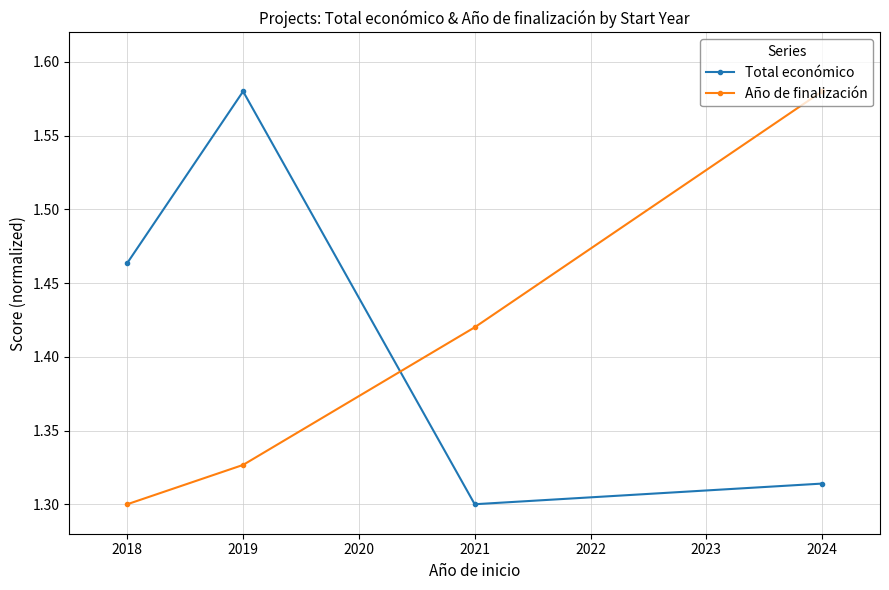

What is the difference between the highest and lowest values at 2019?

0.3